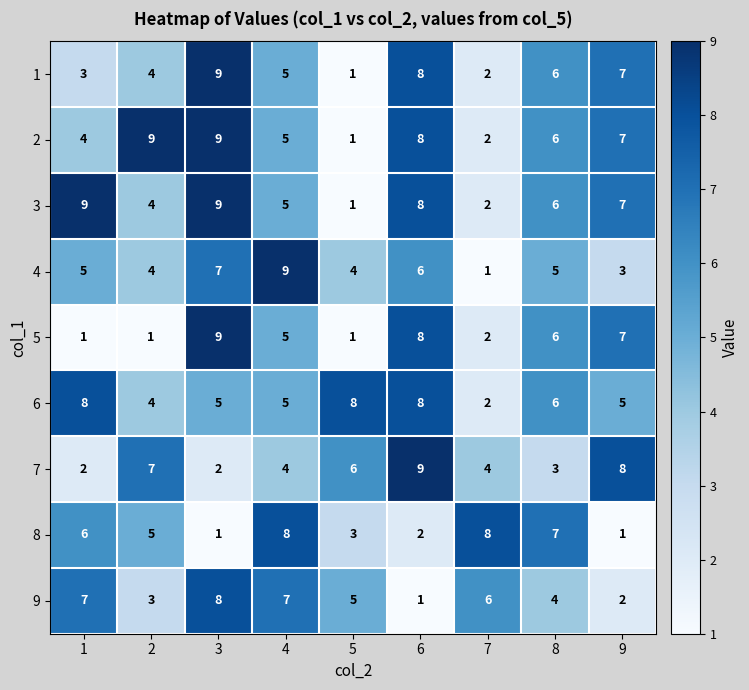

The value of 9 at 1 is 7. True or false?

True